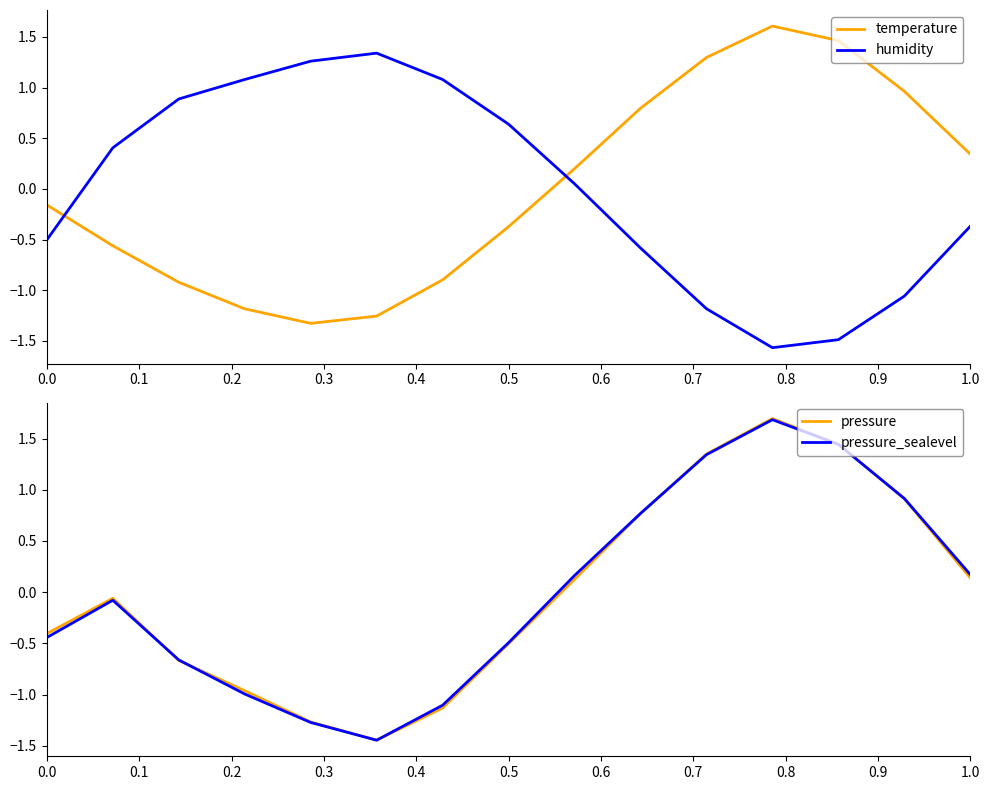

Is it true that humidity equals -0.2 at 1.0?

False